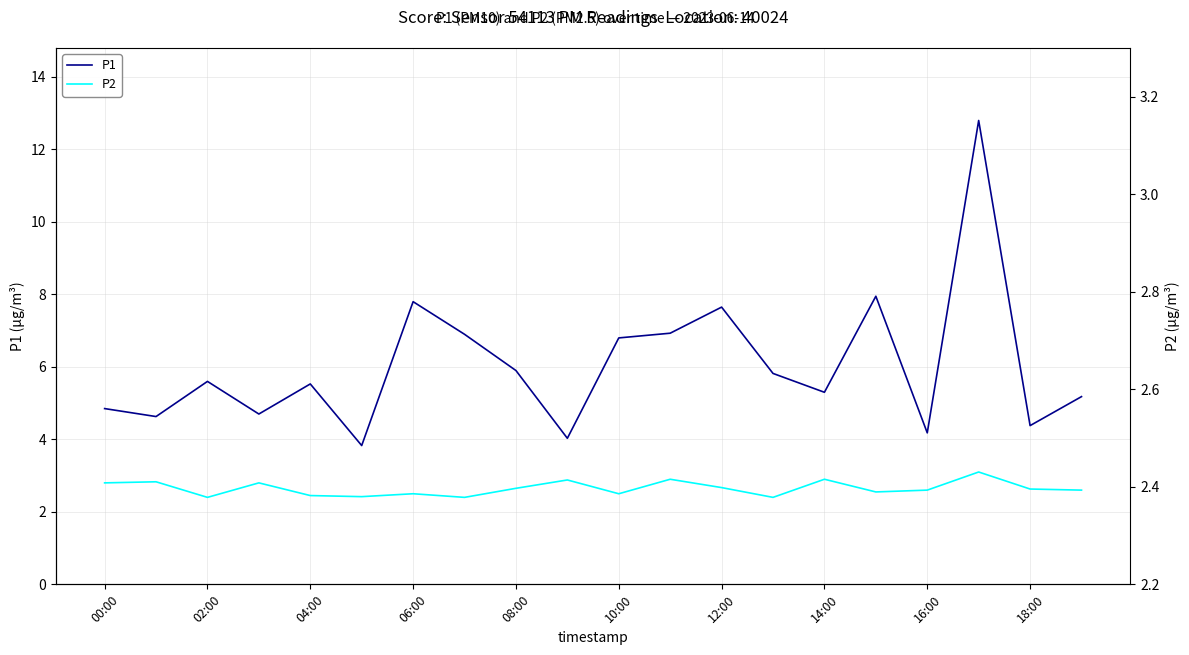

Reading left to right, what are all the values shown in this chart?

P1: 4.8	4.6	5.6	4.7	5.5	3.8	7.8	6.9	5.9	4.0	6.8	6.9	7.7	5.8	5.3	8.0	4.2	12.8	4.4	5.2
P2: 2.8	2.8	2.4	2.8	2.5	2.4	2.5	2.4	2.6	2.9	2.5	2.9	2.7	2.4	2.9	2.5	2.6	3.1	2.6	2.6